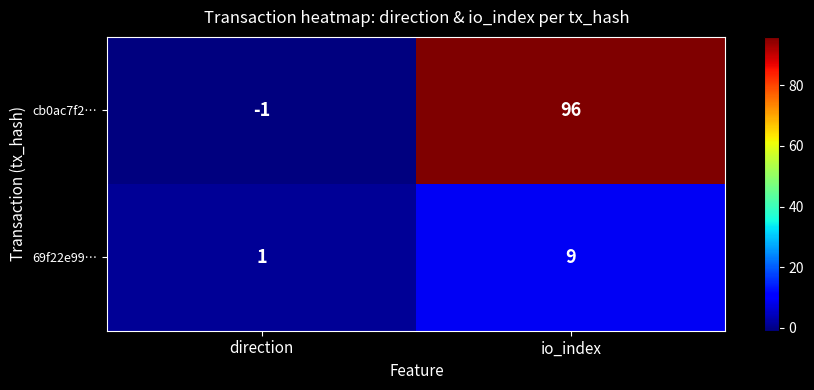

Where is cb0ac7f2… nearest to the value 47?

direction